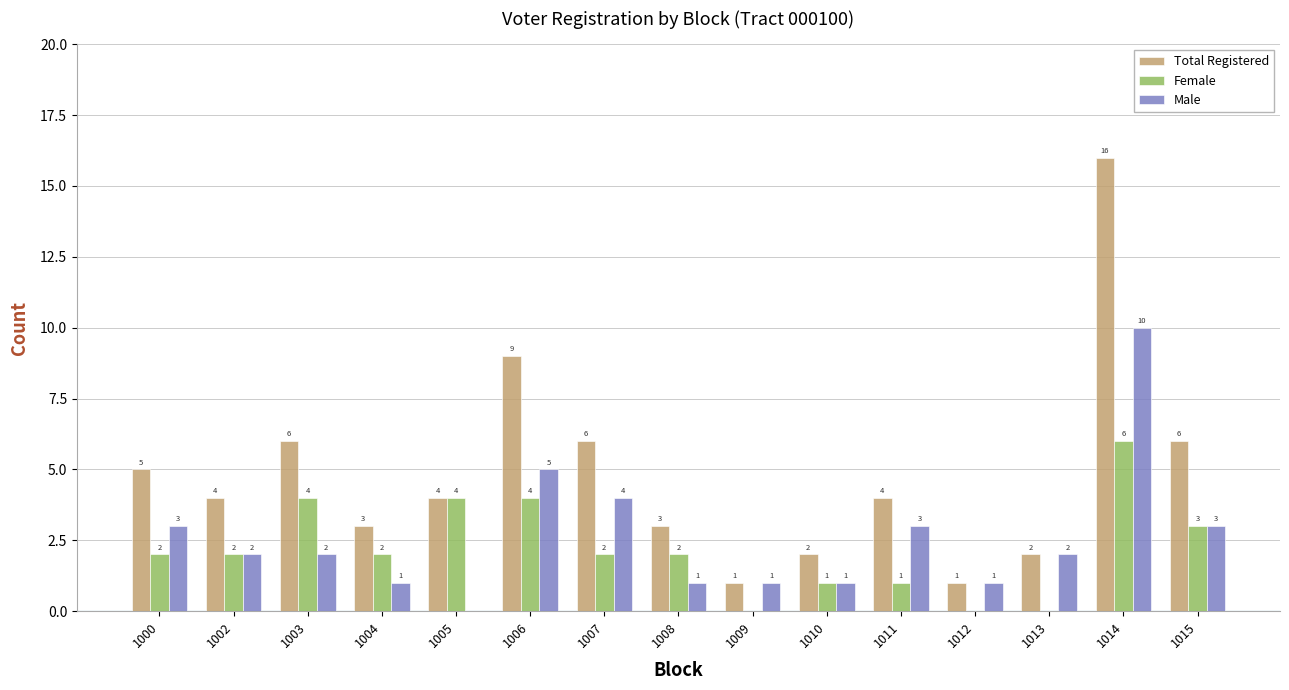

How many distinct data groups are displayed?

3